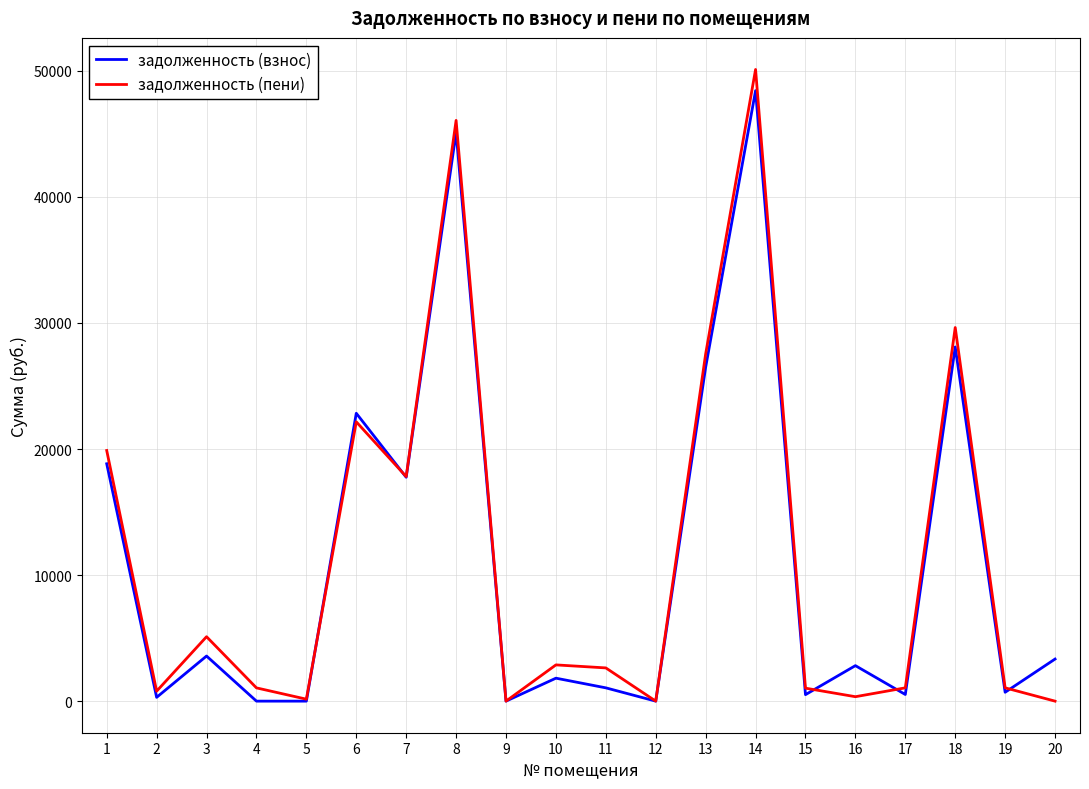

List the series in order of their peak value, lowest first.

задолженность (взнос), задолженность (пени)